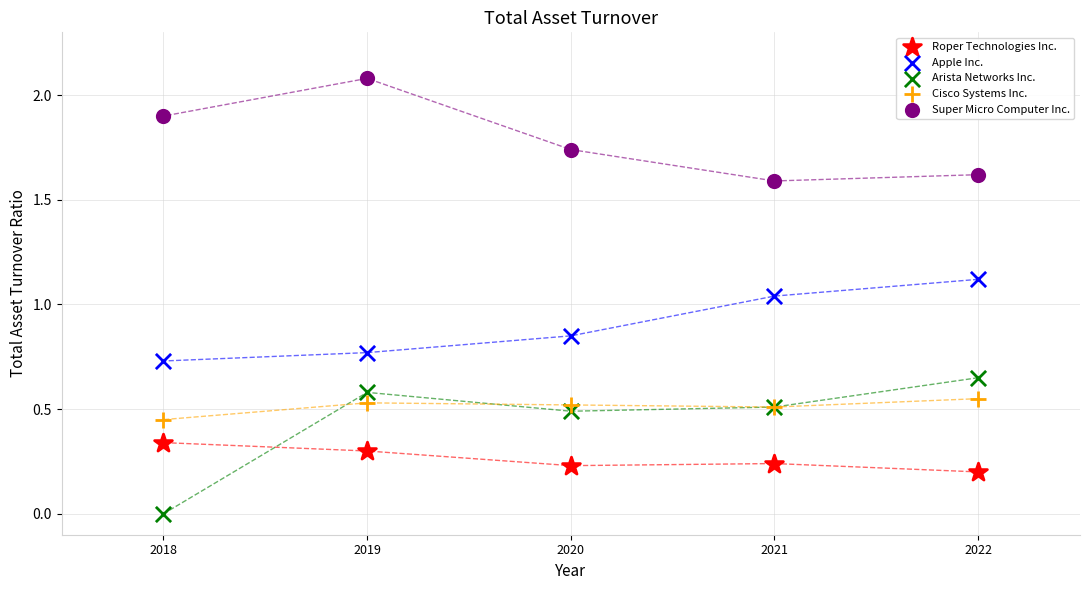

Which series reaches the minimum Y coordinate?

Arista Networks Inc.